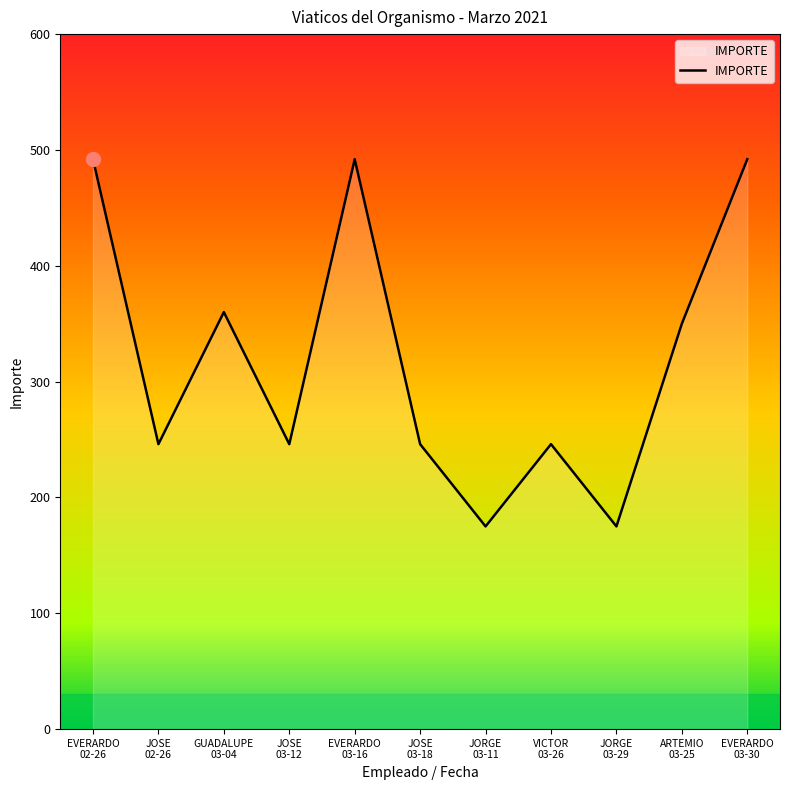

Where is the first local maximum?

GUADALUPE
03-04